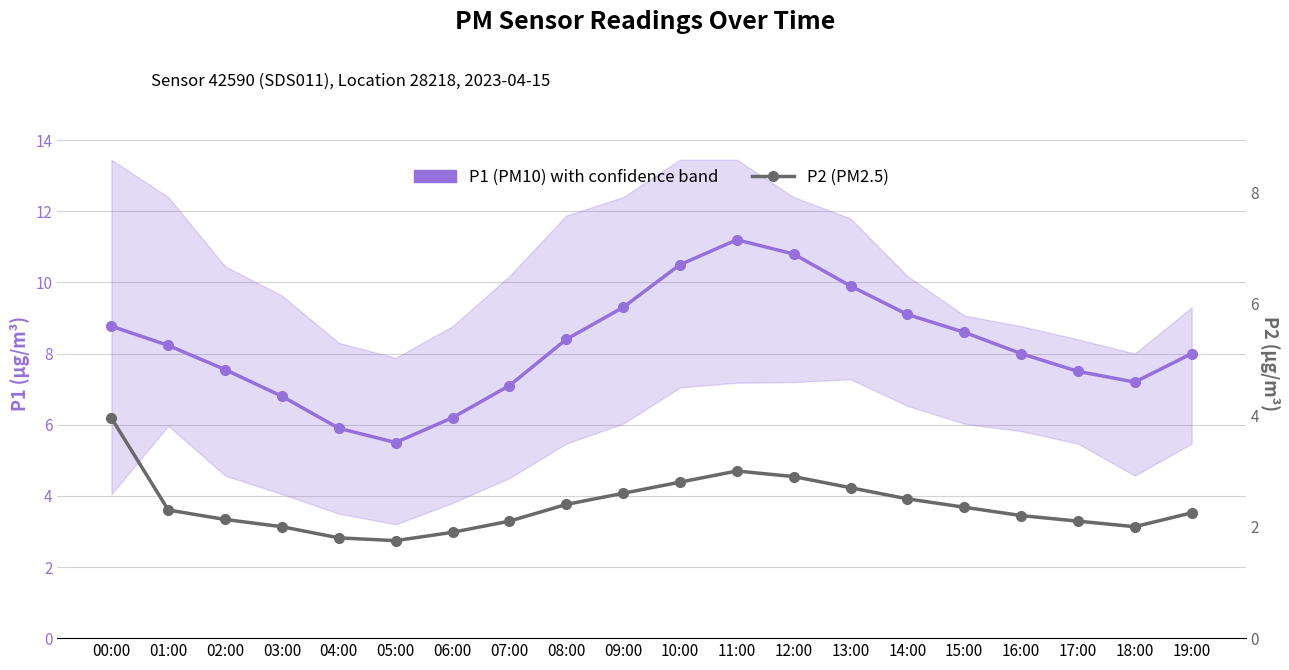

What is the average value of the P2 (PM2.5) series?

2.4